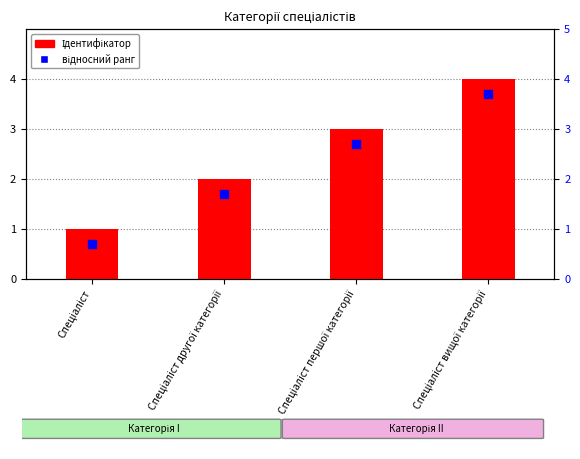

Which series reaches the maximum Y coordinate?

Ідентифікатор